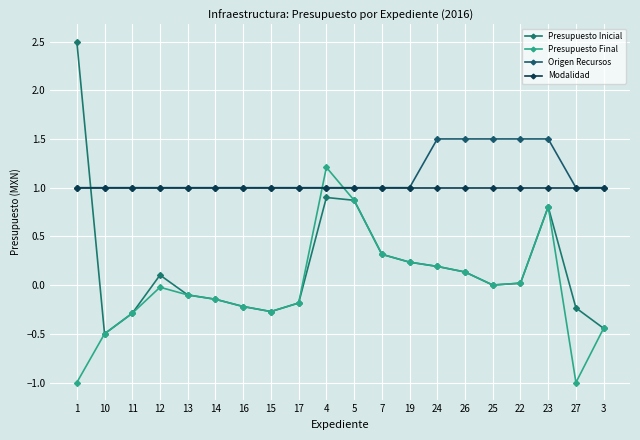

At which category does Presupuesto Final reach its first local valley?

15